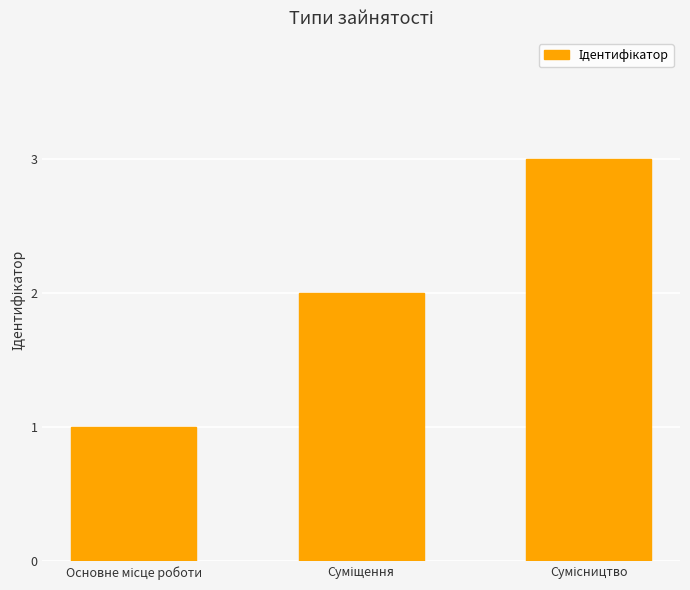

What is the smallest value displayed?

1